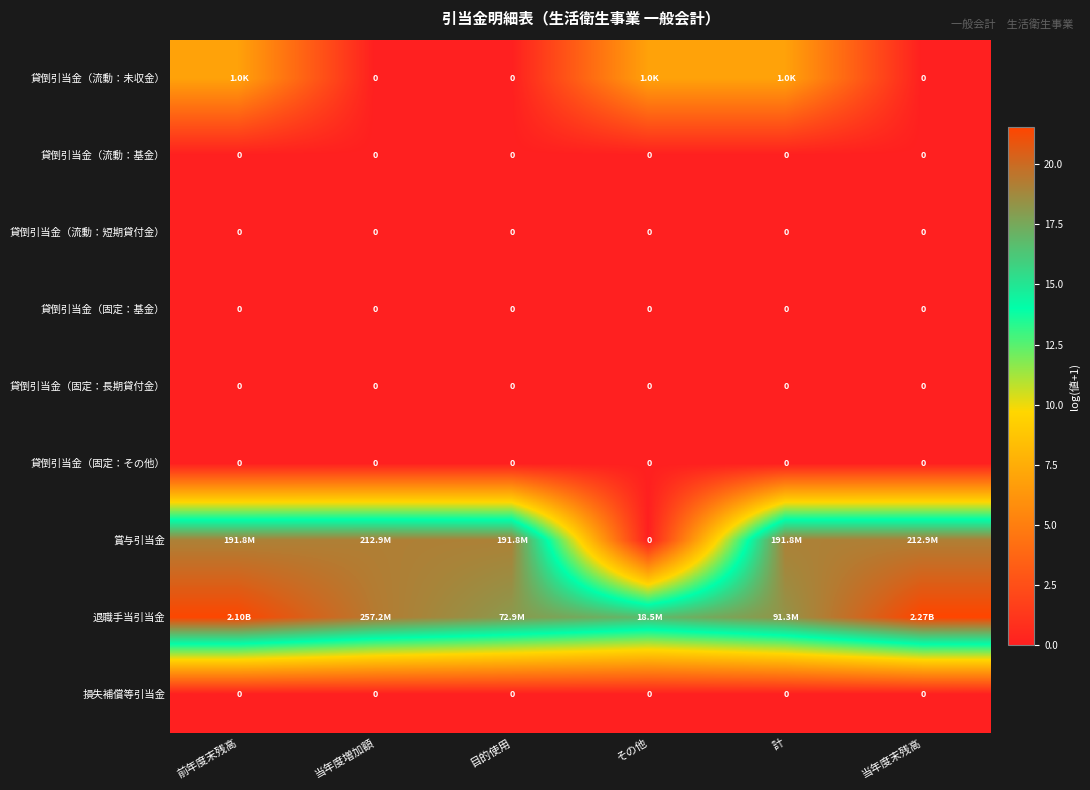

Which category has the lowest value across all series?

当年度増加額